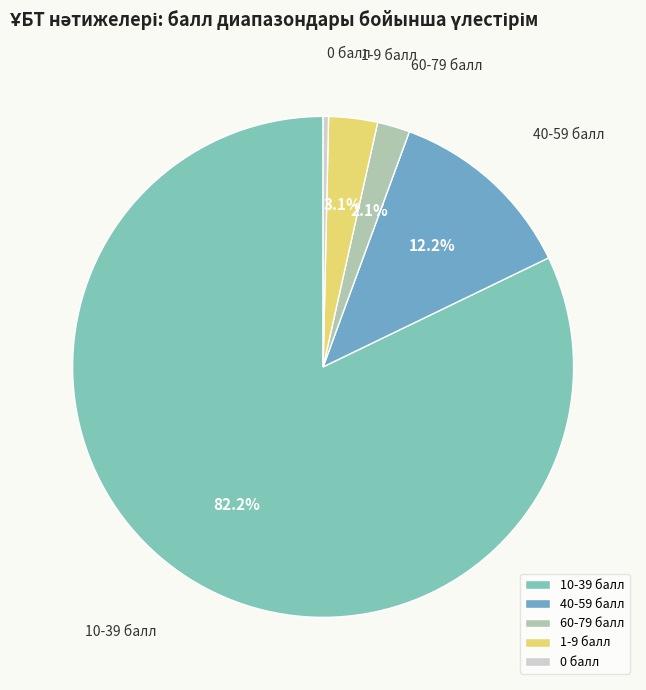

To the nearest percent, what is the difference between the largest and smallest slice percentages?

82%